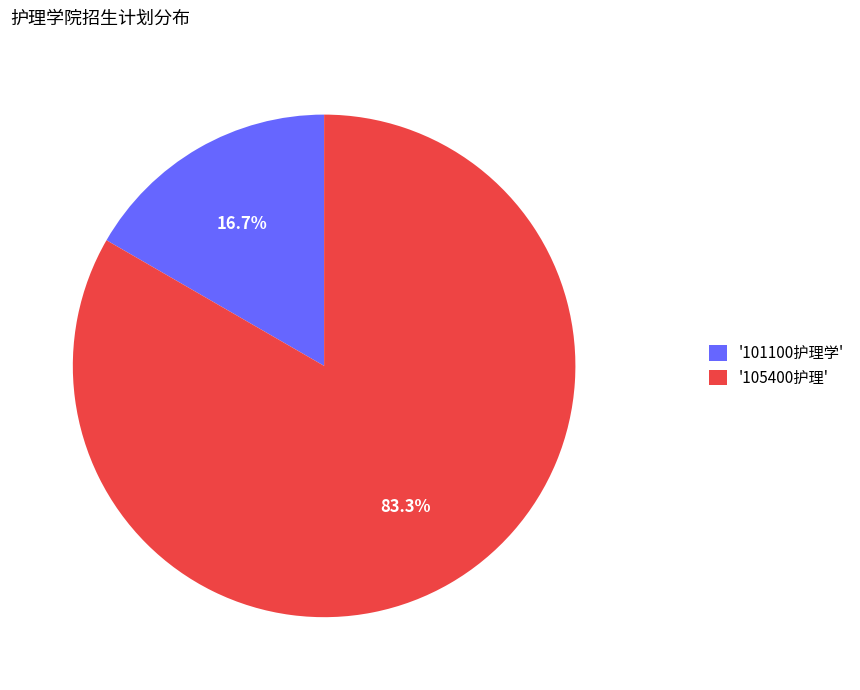

What is the majority slice?

'105400护理'